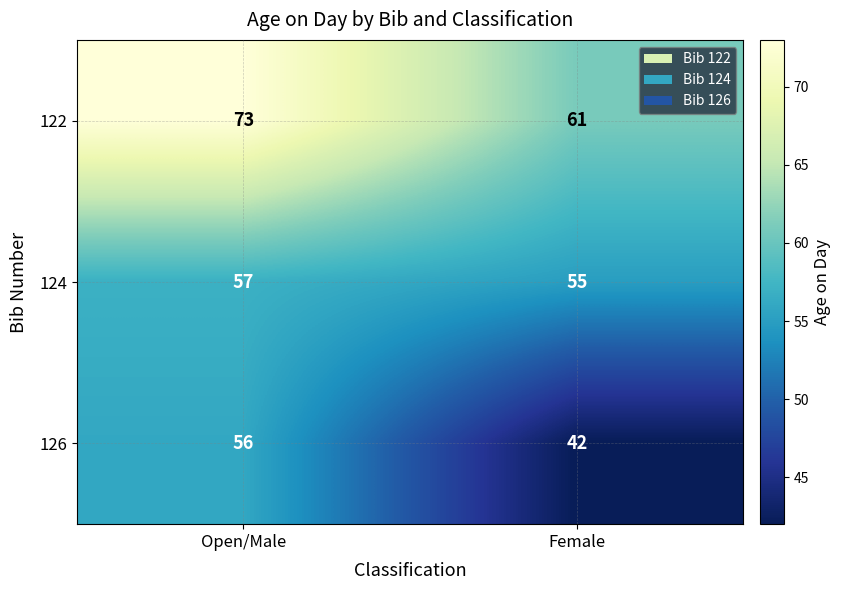

Read the 126 value at Open/Male.

56